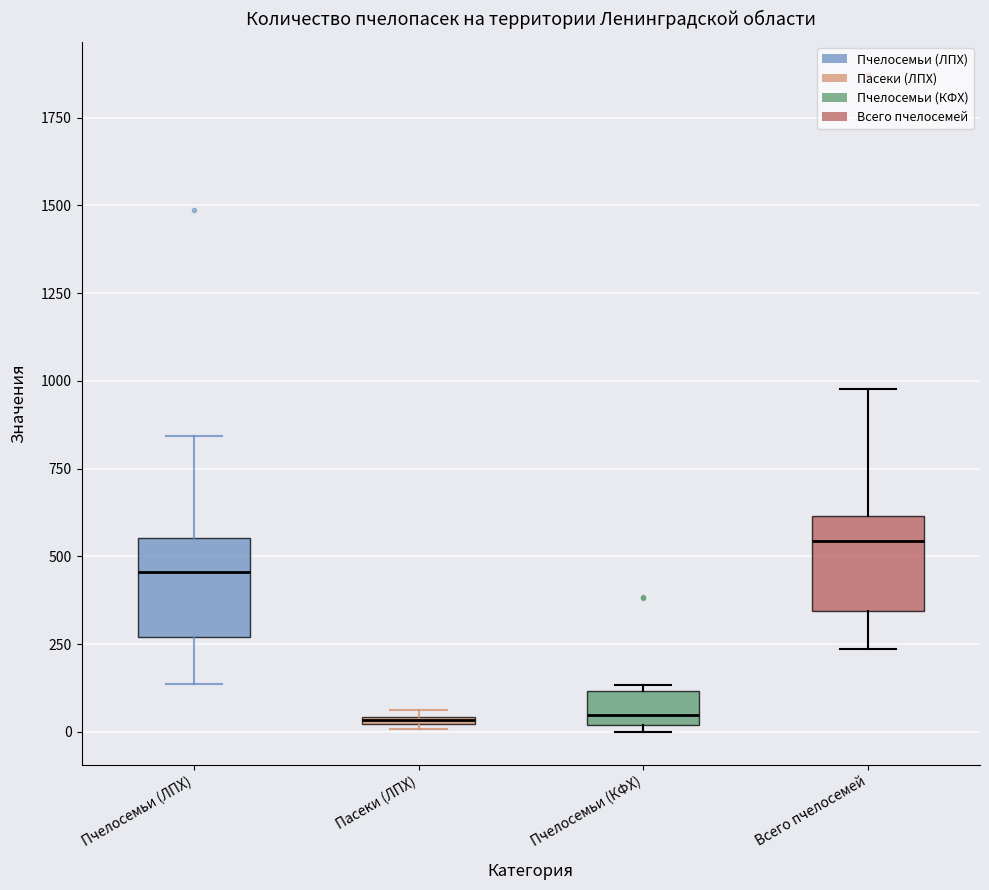

Where does the median line of the box for Пчелосемьи (КФХ) sit on the y-axis? The values are not printed on the chart, so give them approximately, as read against the axis.

50